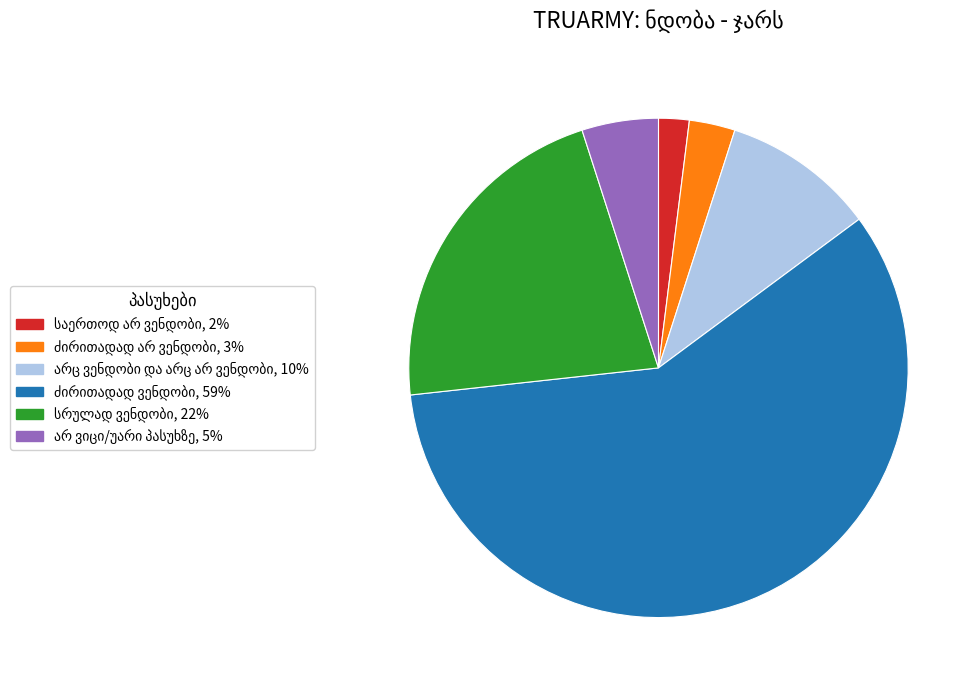

How many slices are in this pie chart?

6